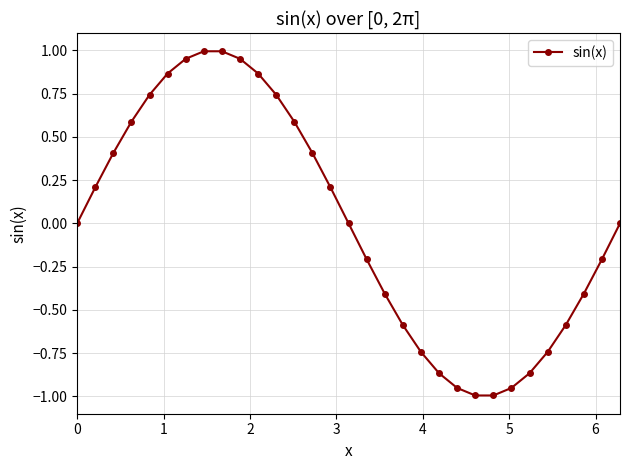

What is the difference between the second highest and second lowest values?

2.0